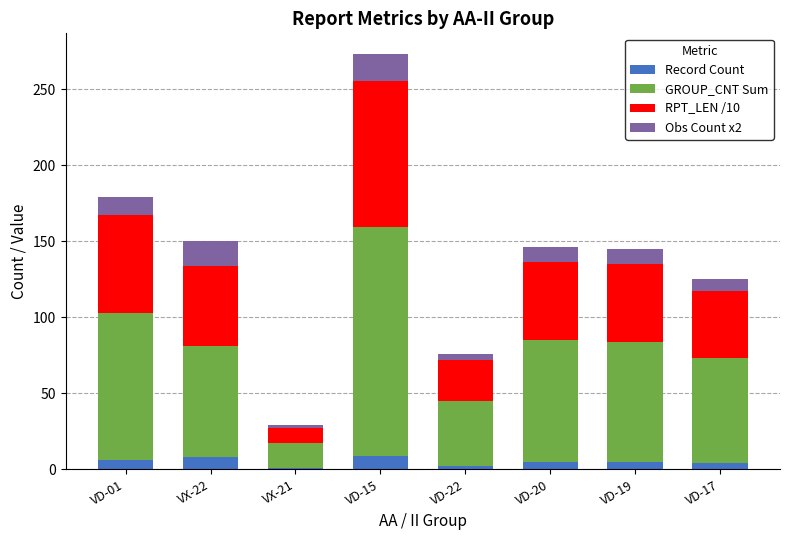

Is it true that Record Count equals 5 at VD-20?

True